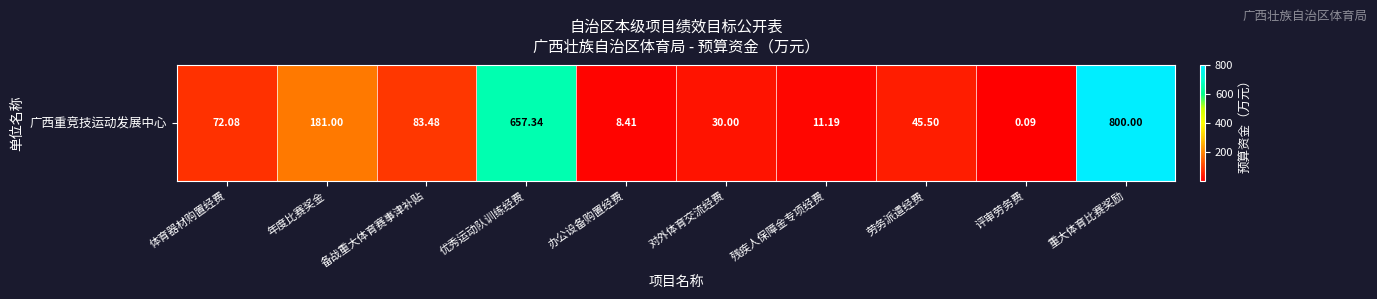

List the labels in order of value, smallest first.

评审劳务费, 办公设备购置经费, 残疾人保障金专项经费, 对外体育交流经费, 劳务派遣经费, 体育器材购置经费, 备战重大体育赛事津补贴, 年度比赛奖金, 优秀运动队训练经费, 重大体育比赛奖励